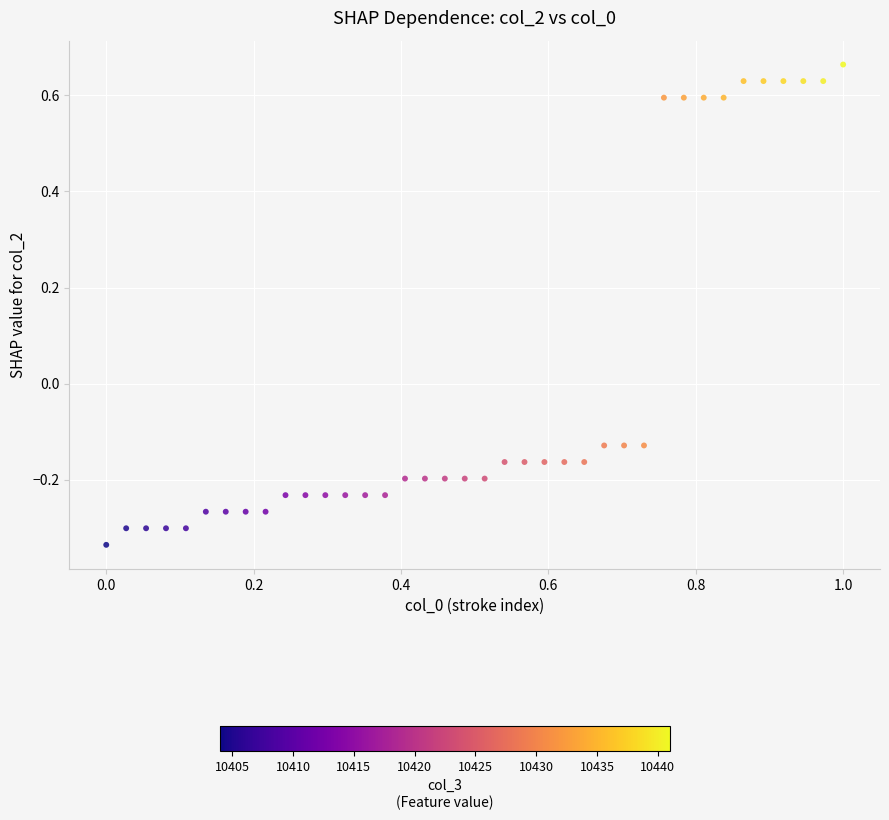

What is the range of Y values (max minus min)?

1.0